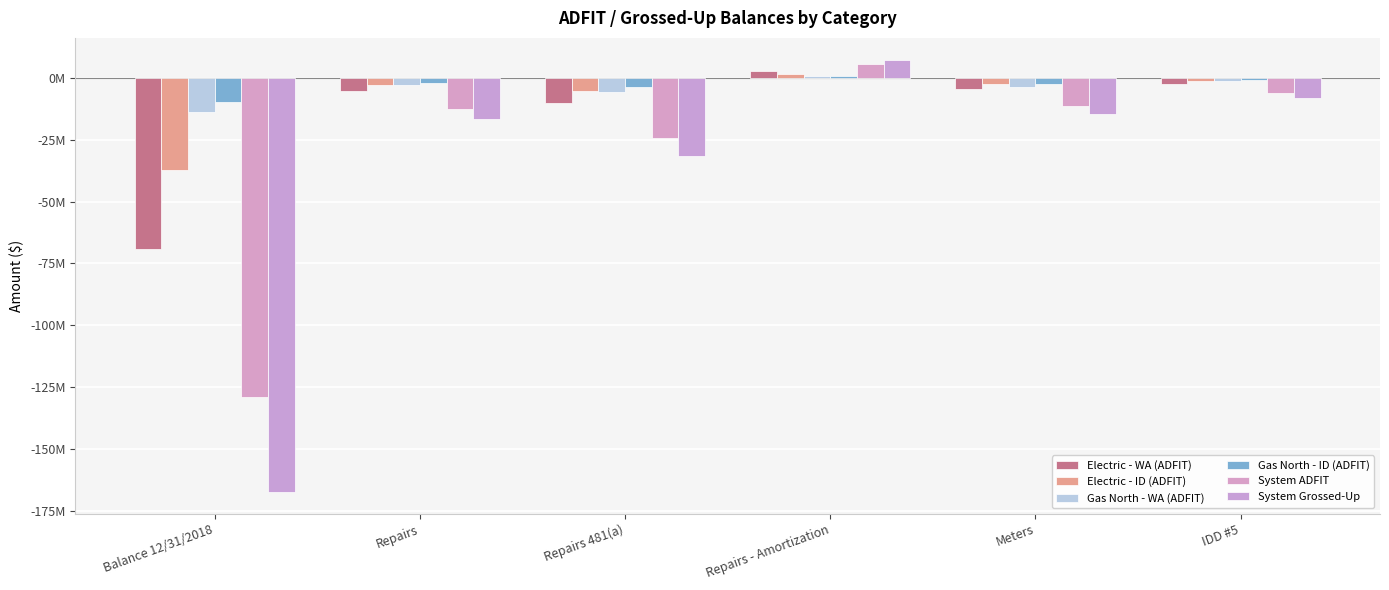

Does the chart contain stacked bars?

No